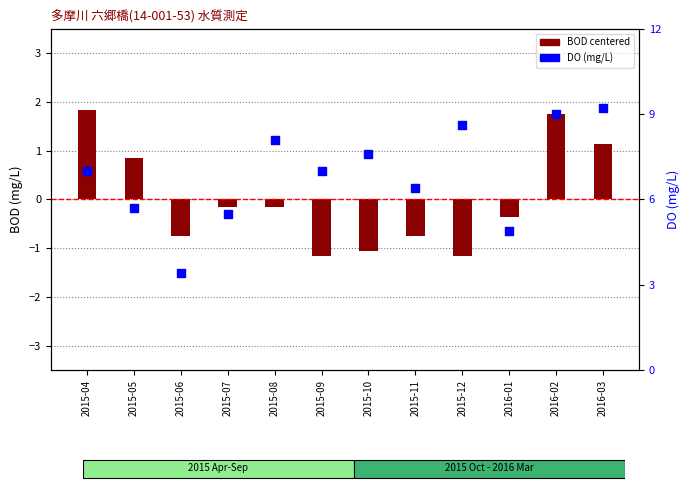

What are all the series names shown in the legend?

BOD (centered), DO (mg/L)